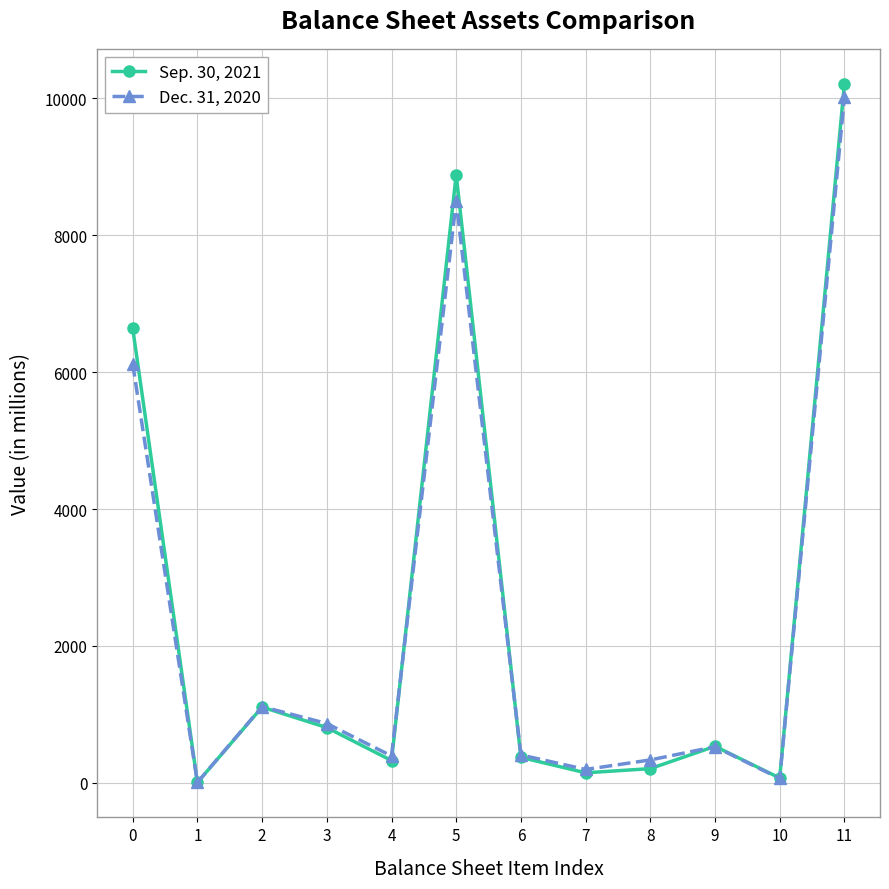

How many lines are shown in the chart?

2